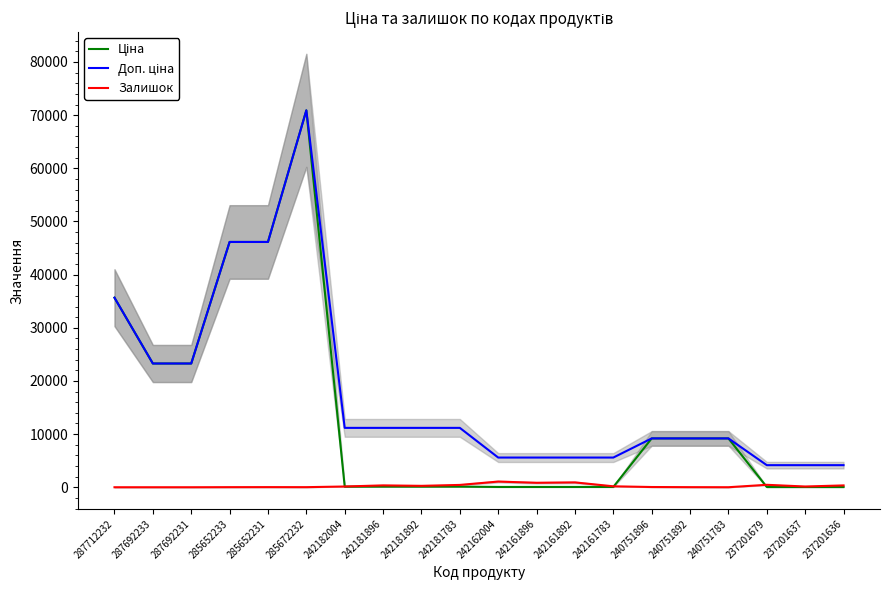

At which category is the sum across all series the highest?

285672232